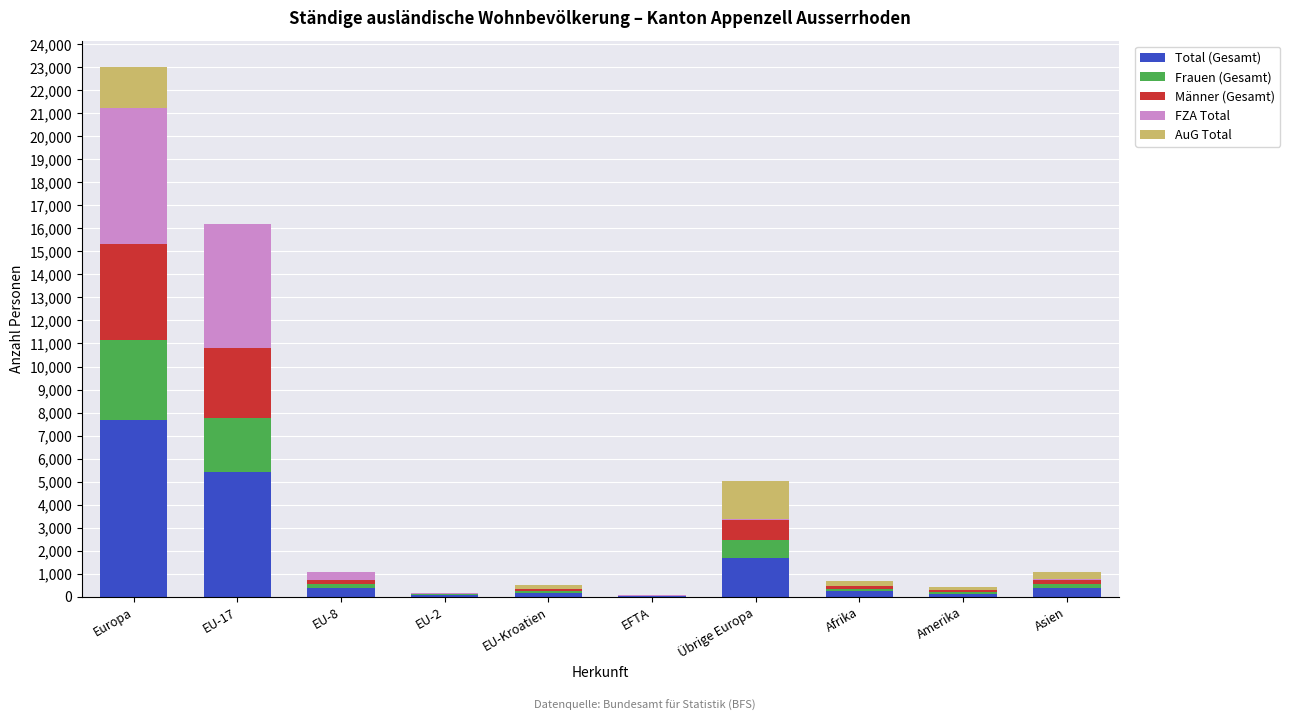

At which label does Total (Gesamt) reach its peak?

Europa